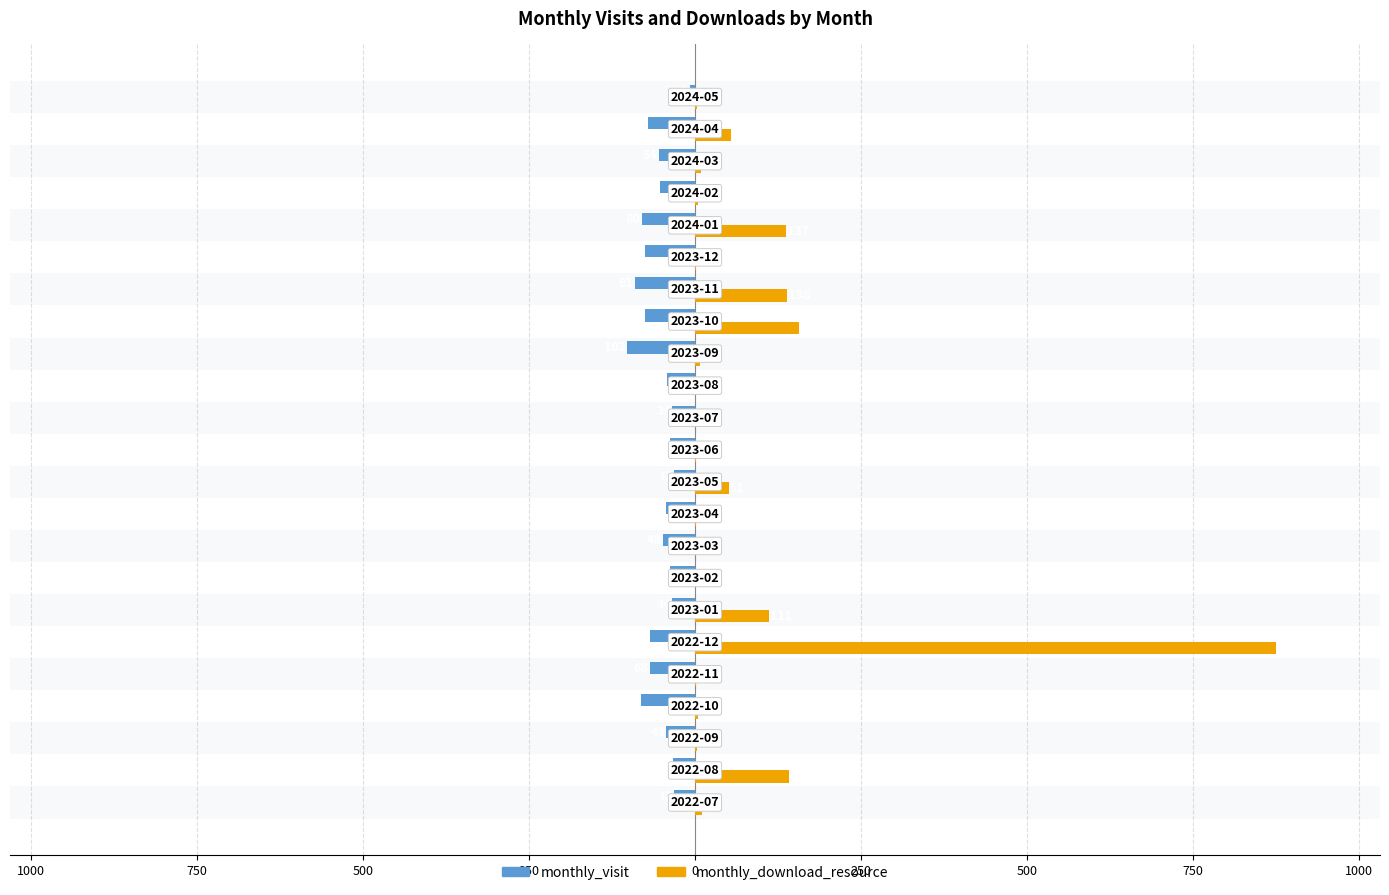

What are all the series names shown in the legend?

monthly_visit, monthly_download_resource